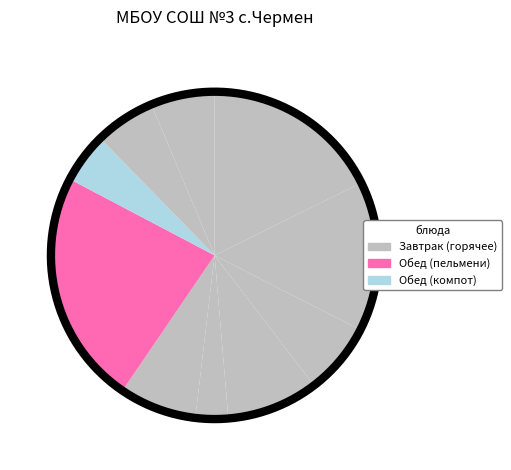

Does Суп картофельный с рисом со сметаной represent more than half of the total?

No